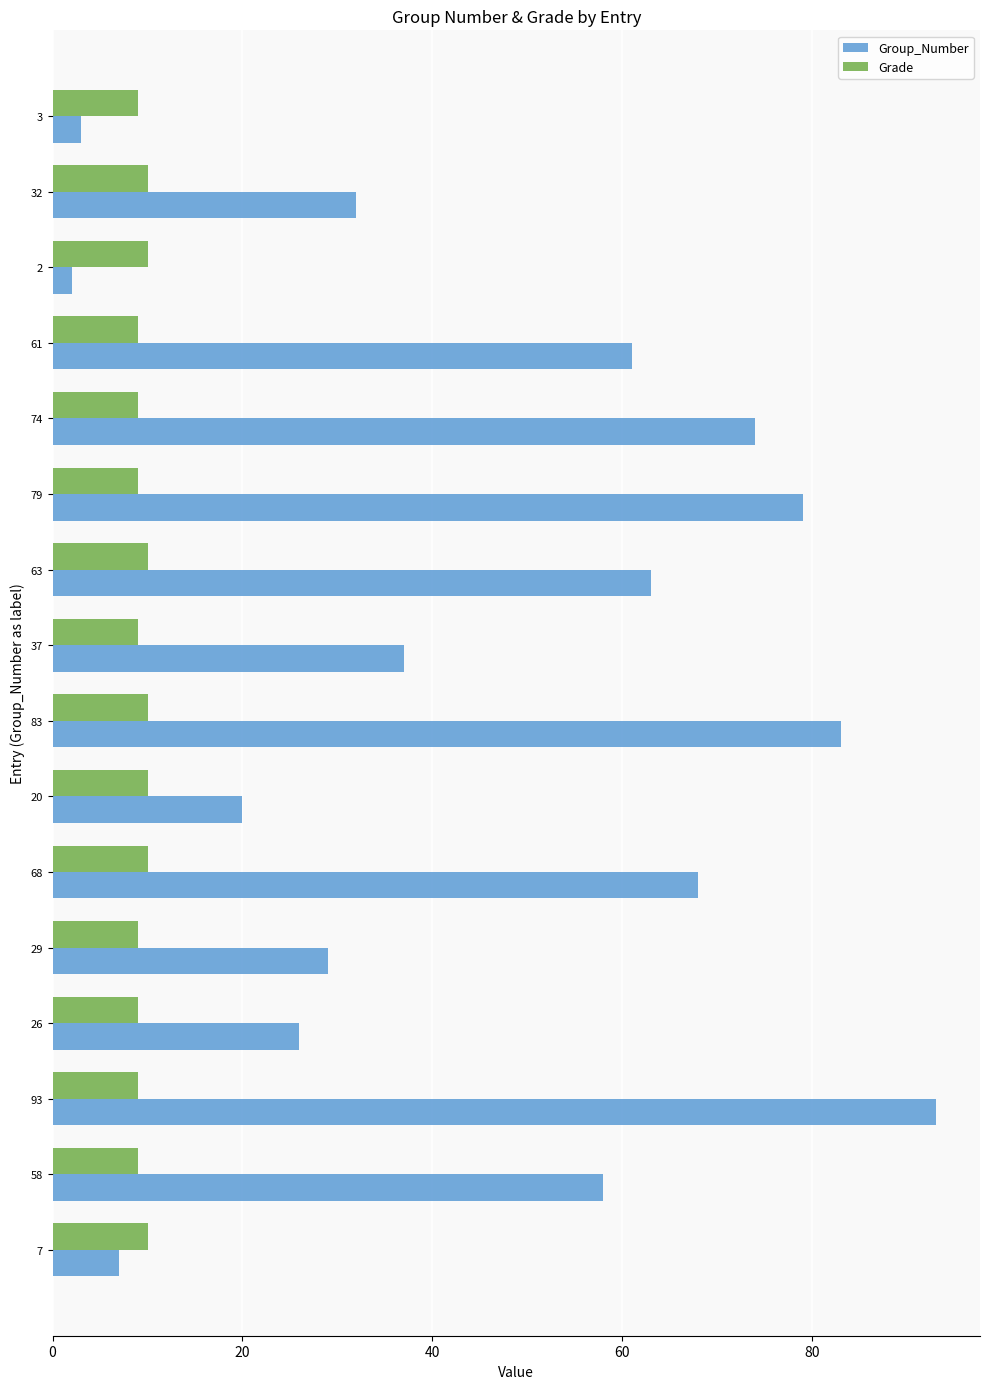

Which category has the highest value in the Group_Number series?

93